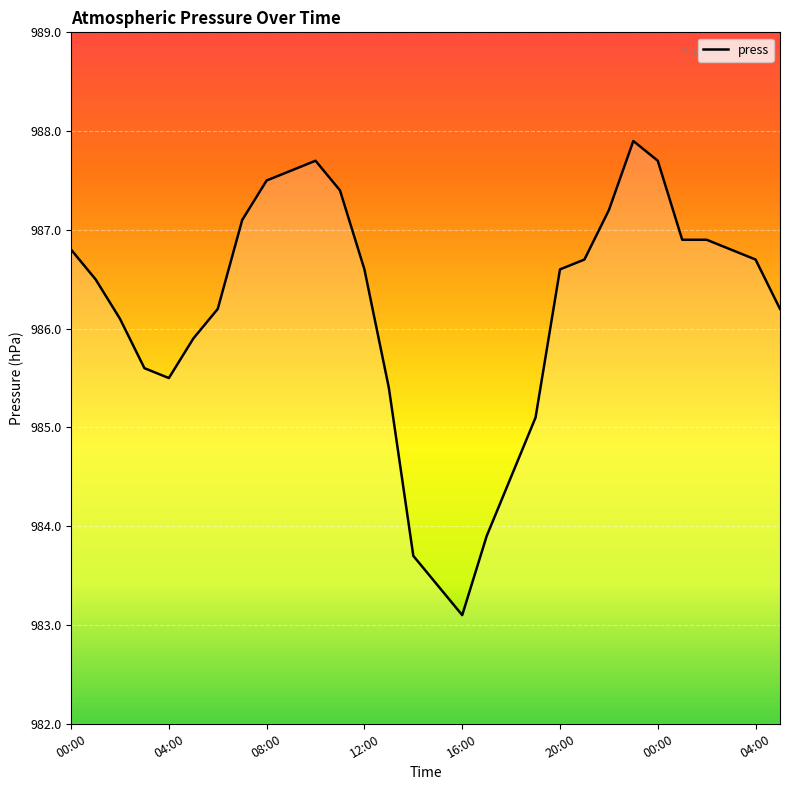

What is the minimum value shown in the chart?

983.1